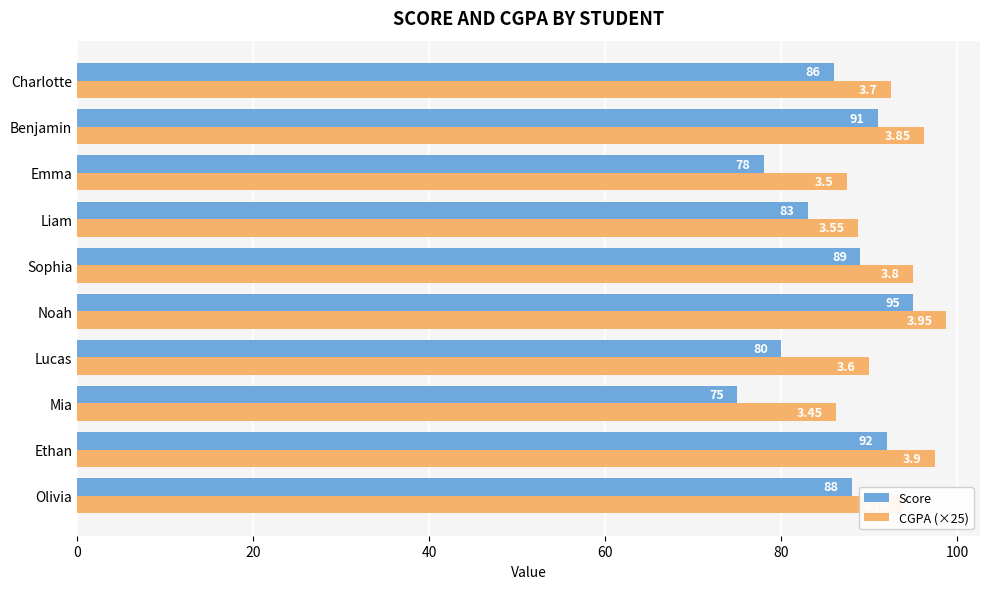

Which category has the lowest value in the CGPA (×25) series?

Mia